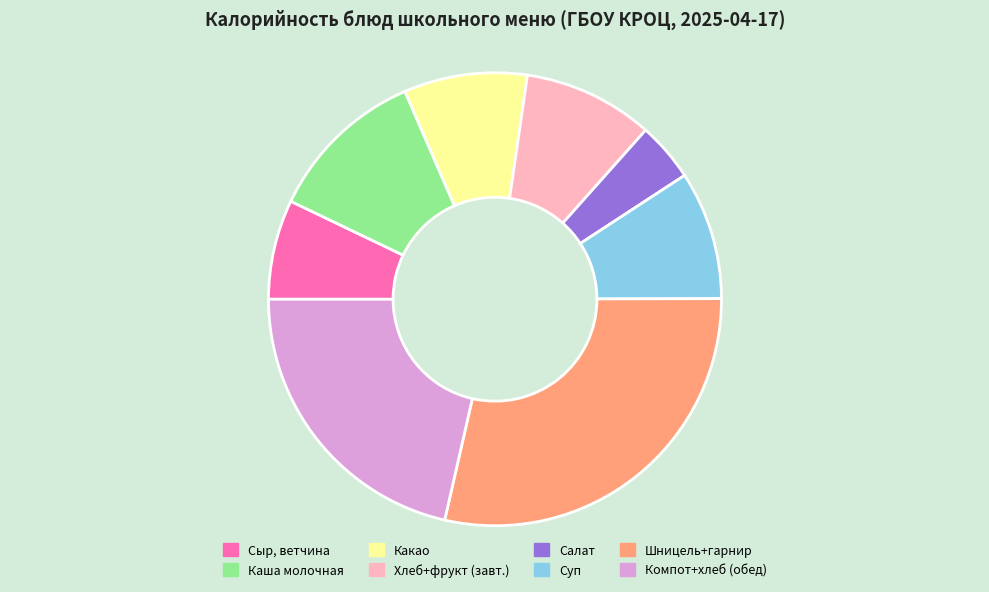

Combined, do Салат and Шницель+гарнир account for over 50%?

No